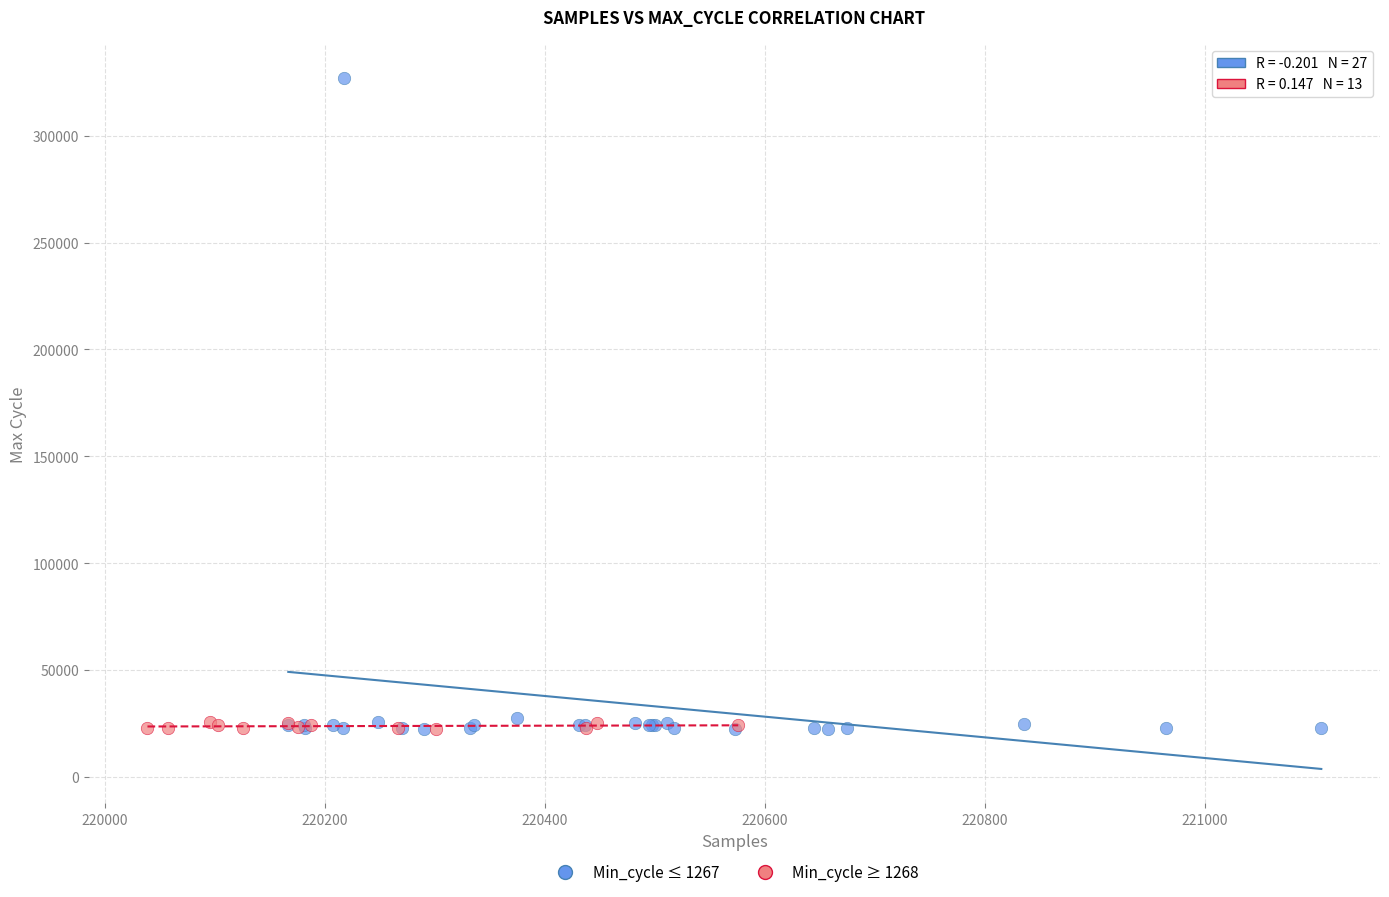

Which series has the widest spread of Y values?

Min_cycle ≤ 1267